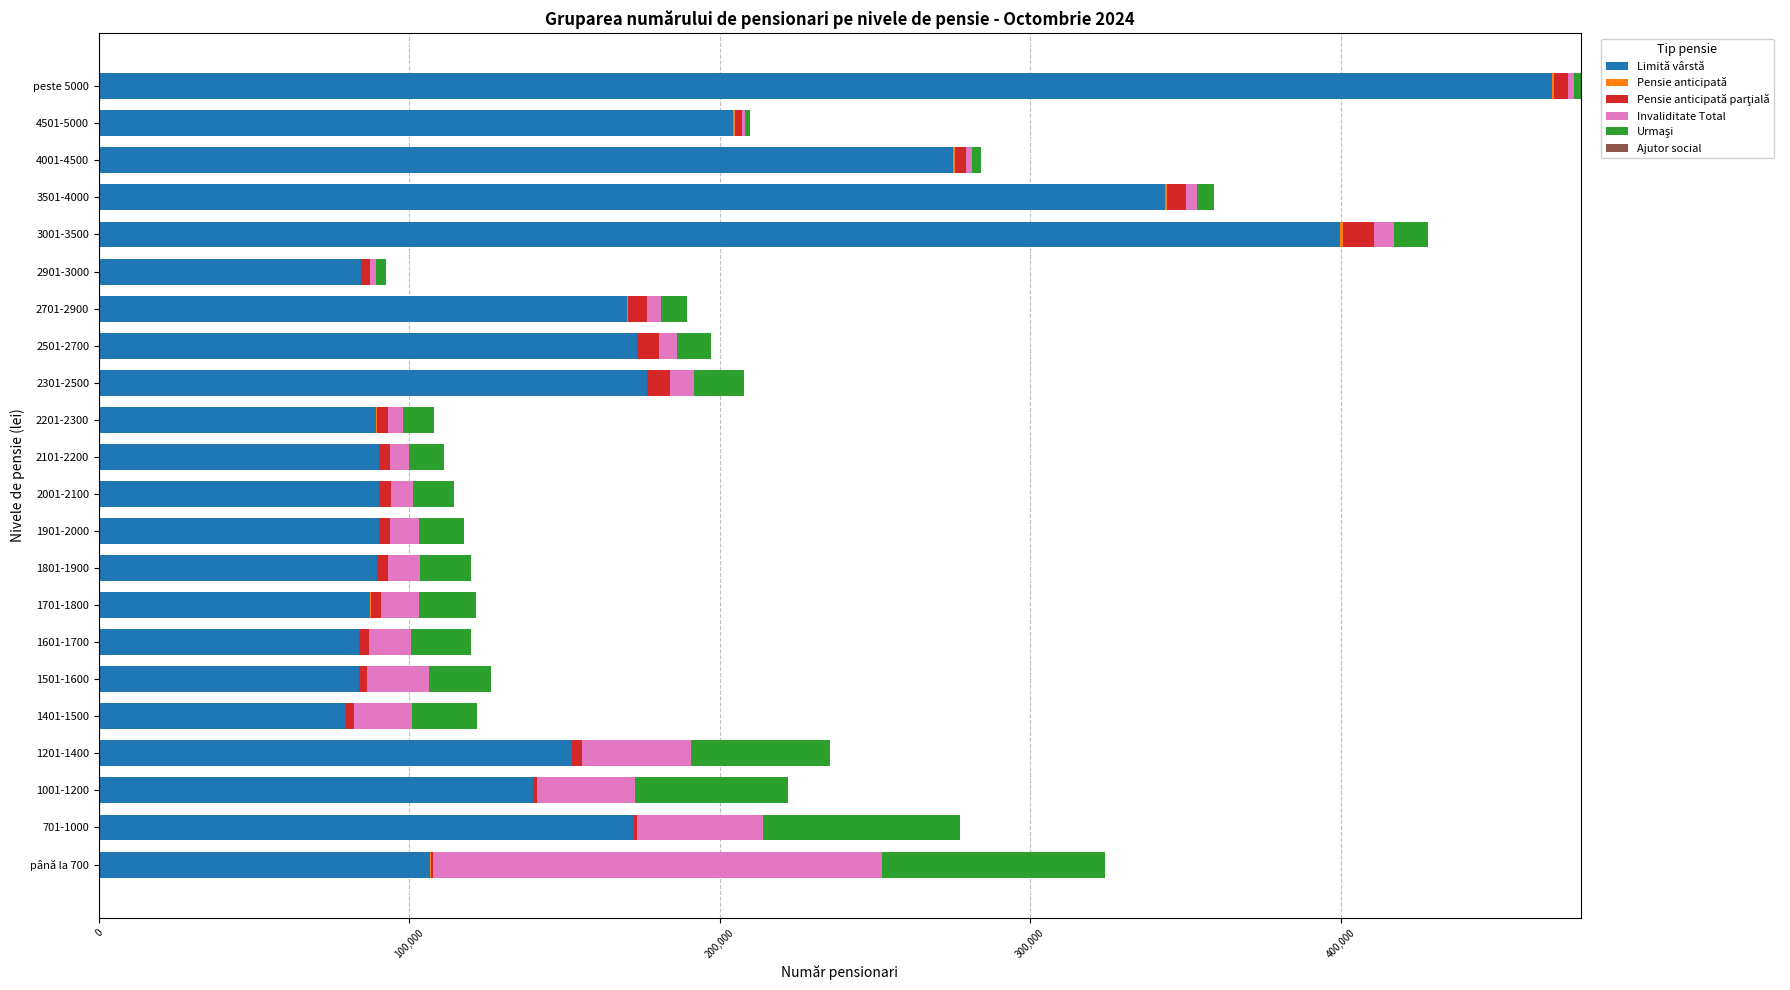

The value of Limită vârstă at 2101-2200 is 47397. True or false?

False